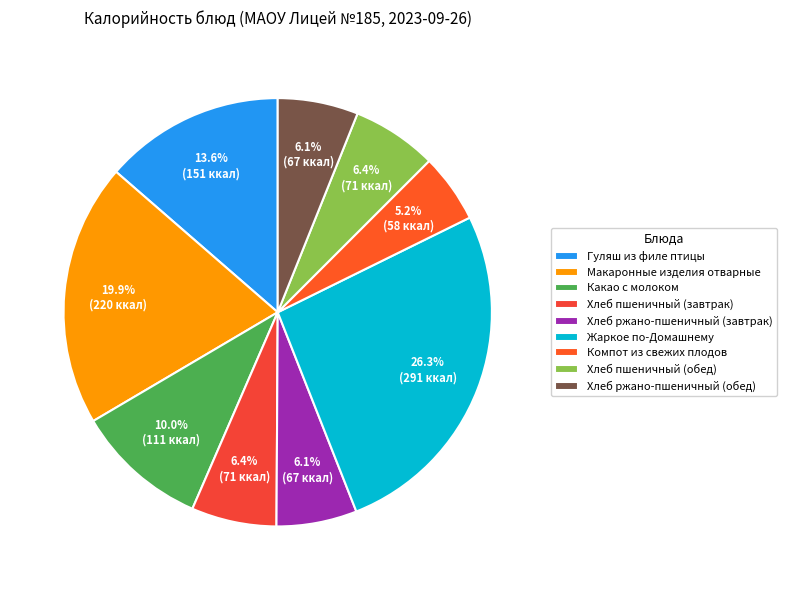

To the nearest percent, what is the difference between the Хлеб пшеничный (завтрак) and Компот из свежих плодов slice percentages?

1%